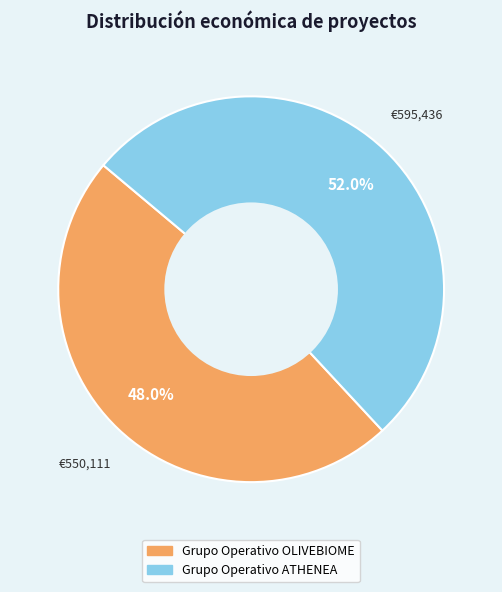

To the nearest percent, what portion does Grupo Operativo OLIVEBIOME represent?

48%